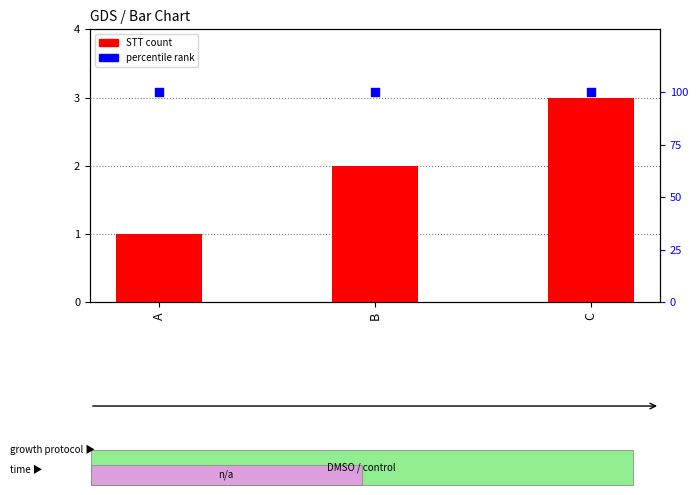

What is the total value across all series at B?

102